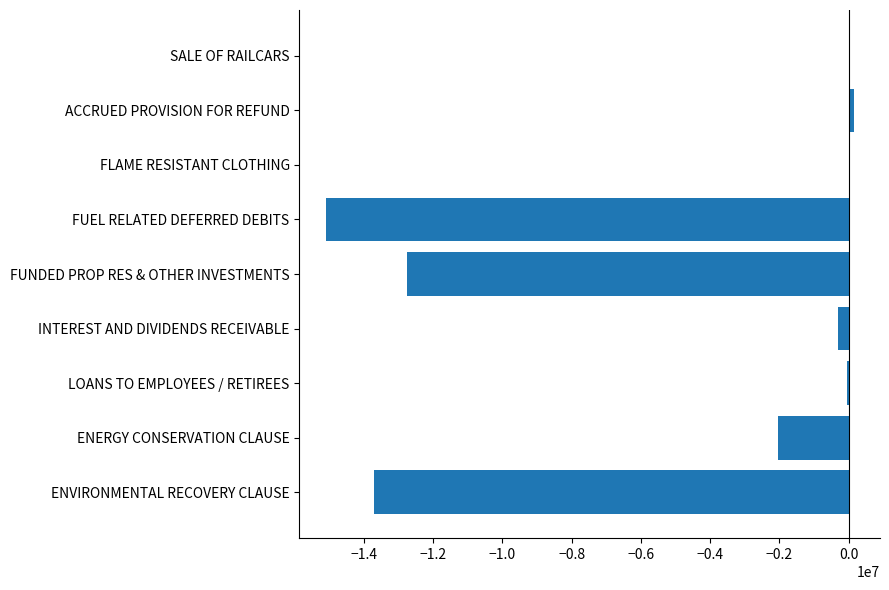

The value at ENERGY CONSERVATION CLAUSE is -3403539.3. True or false?

False